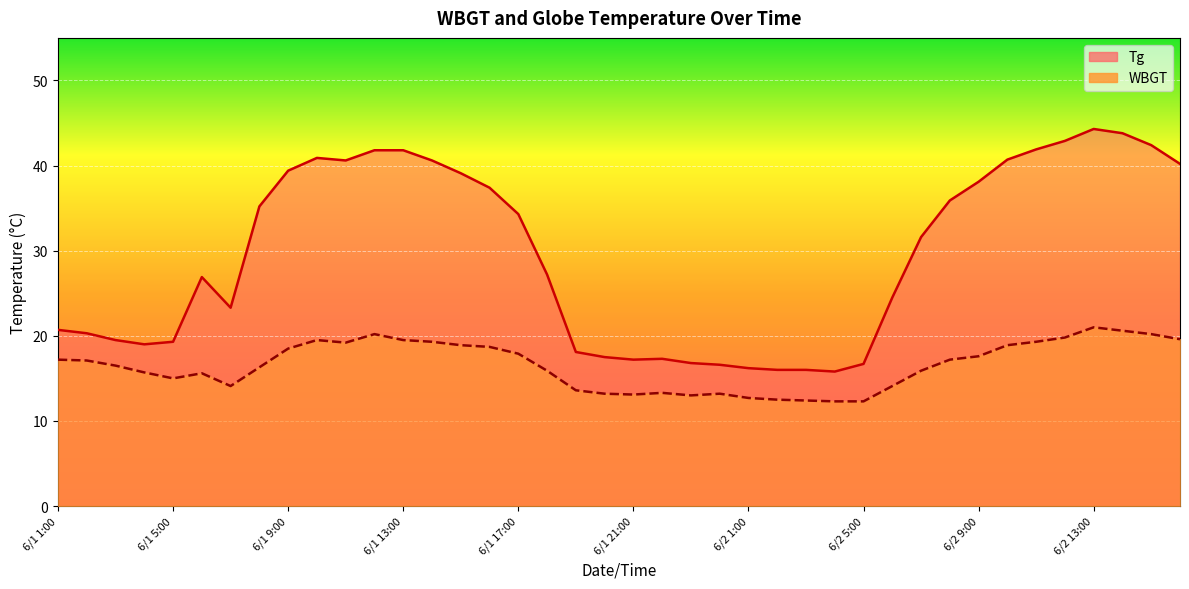

List the series in order of their overall mean, highest first.

Tg, WBGT